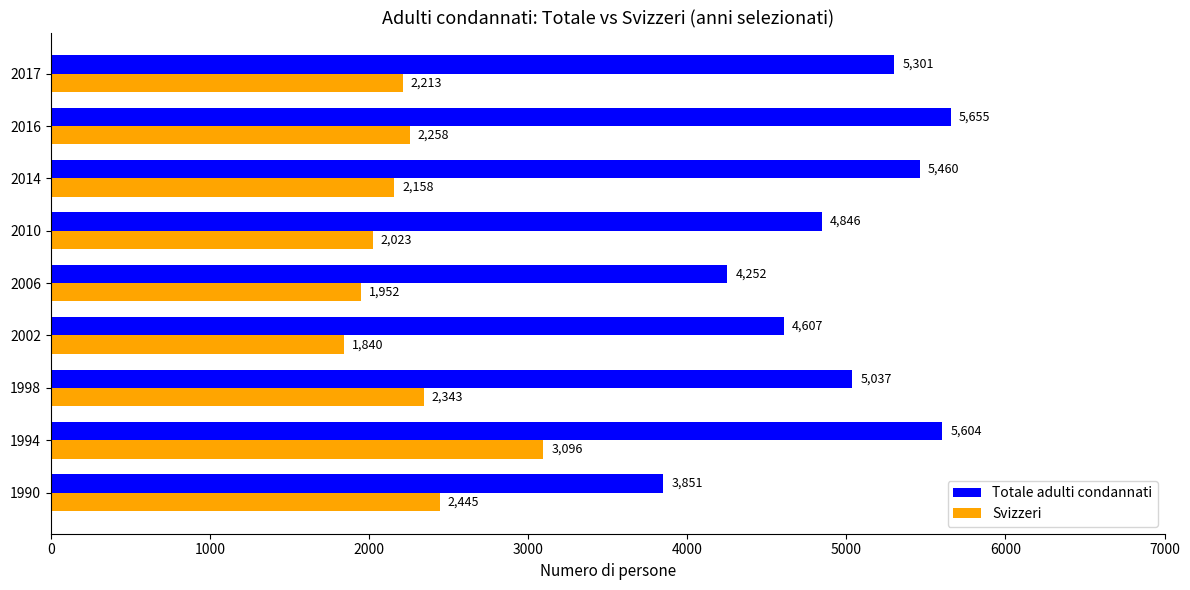

At which category is the sum across all series the highest?

1994